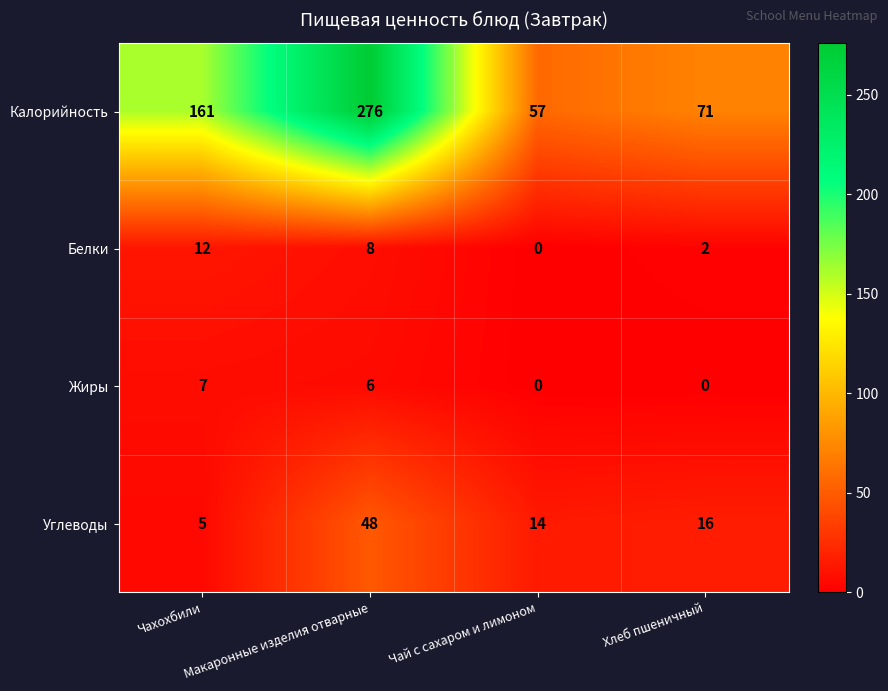

List the series in order of their peak value, highest first.

Калорийность, Углеводы, Белки, Жиры